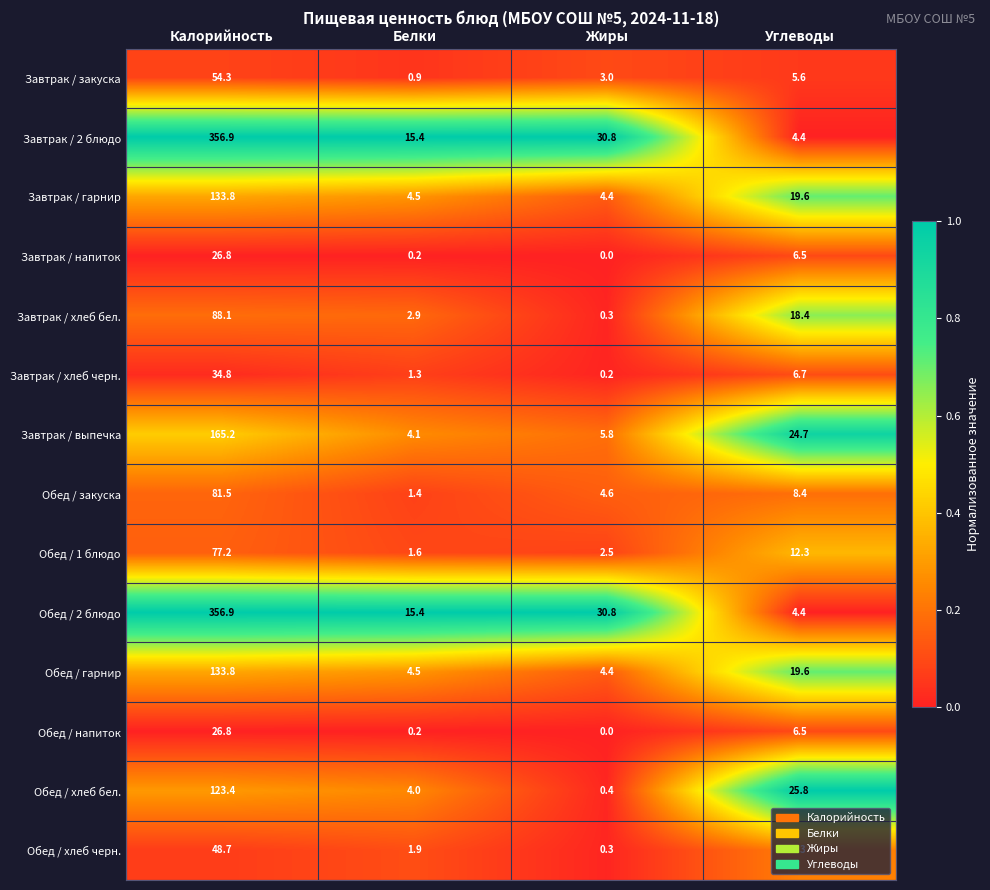

What is the maximum value shown in the chart?

356.9